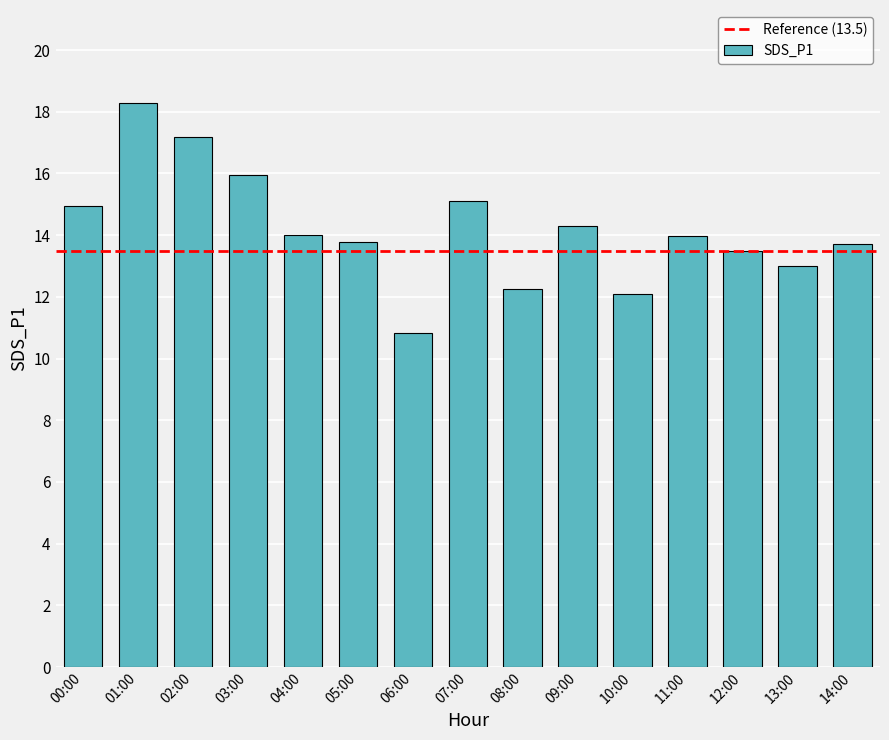

What is the difference between the values at 11:00 and 13:00?

1.0